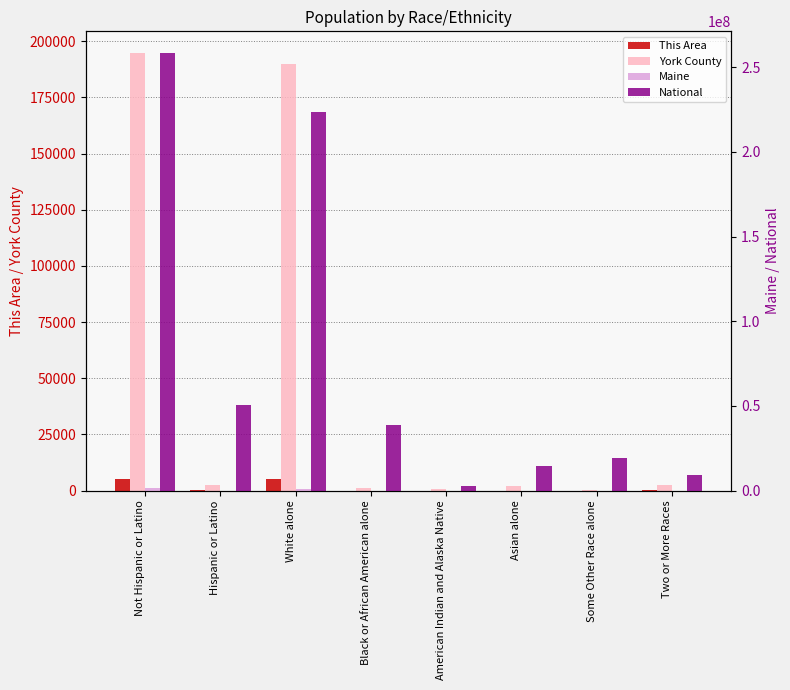

The value of Maine at Asian alone is 13571. True or false?

True